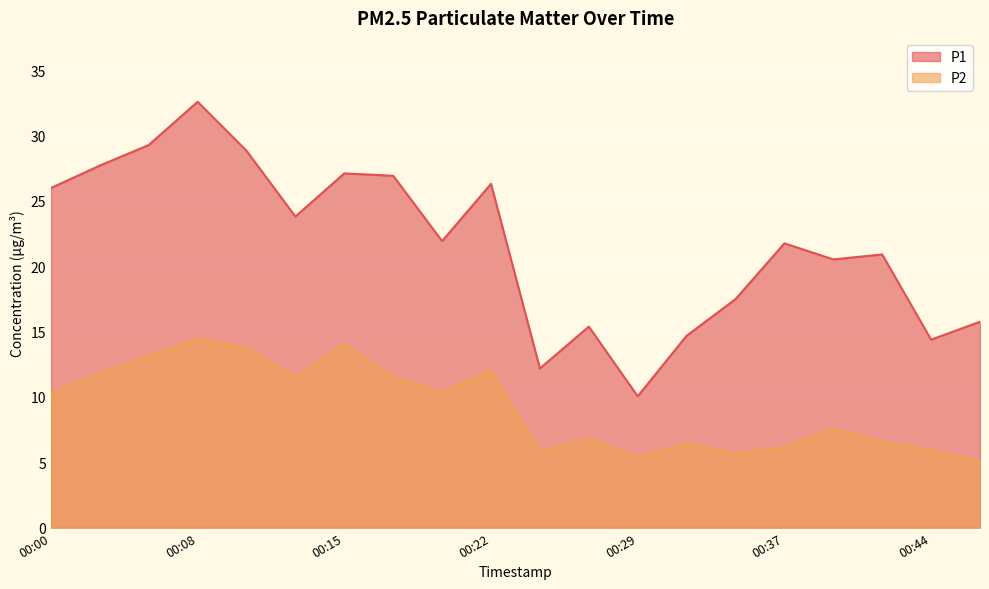

List the labels in order of P2 value, largest first.

00:08, 00:15, 00:10, 00:05, 00:22, 00:03, 00:17, 00:12, 00:20, 00:00, 00:39, 00:27, 00:42, 00:32, 00:37, 00:44, 00:25, 00:34, 00:29, 00:46